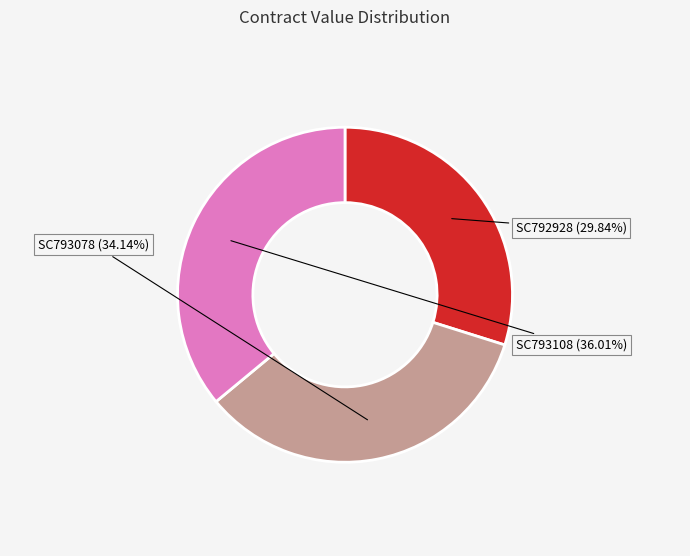

Does any single category account for the majority?

No